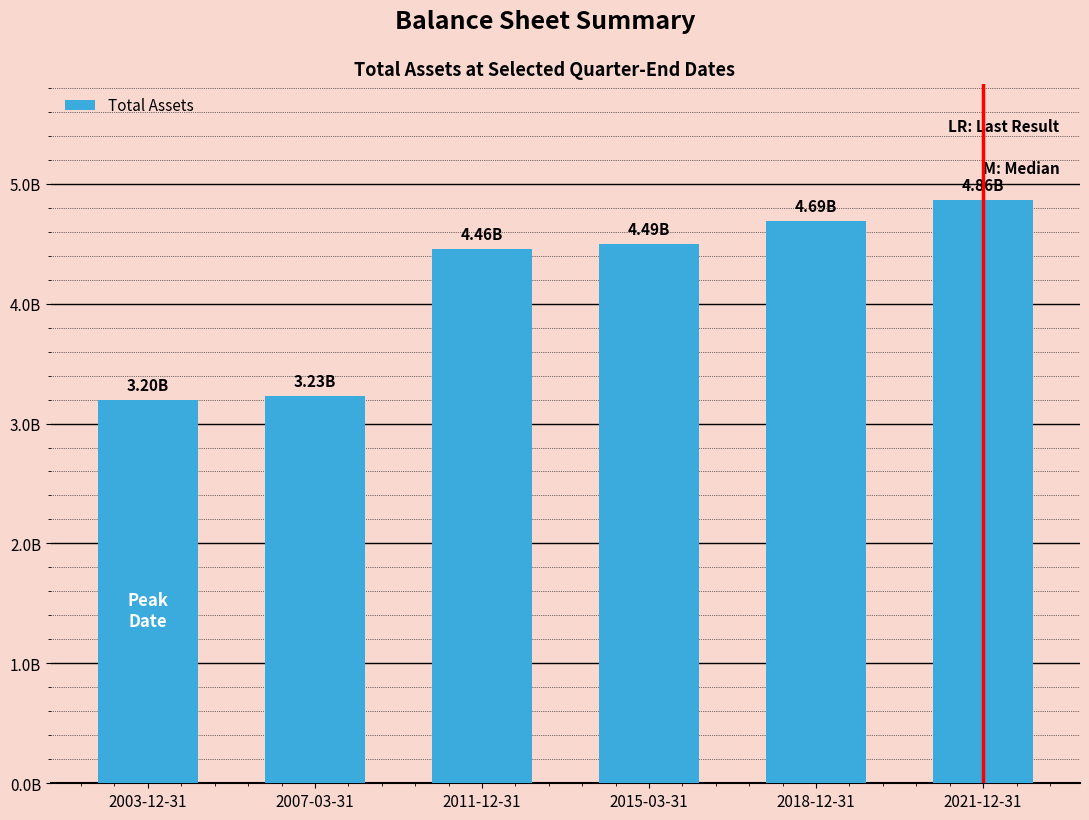

List the labels in order of value, largest first.

2021-12-31, 2018-12-31, 2015-03-31, 2011-12-31, 2007-03-31, 2003-12-31